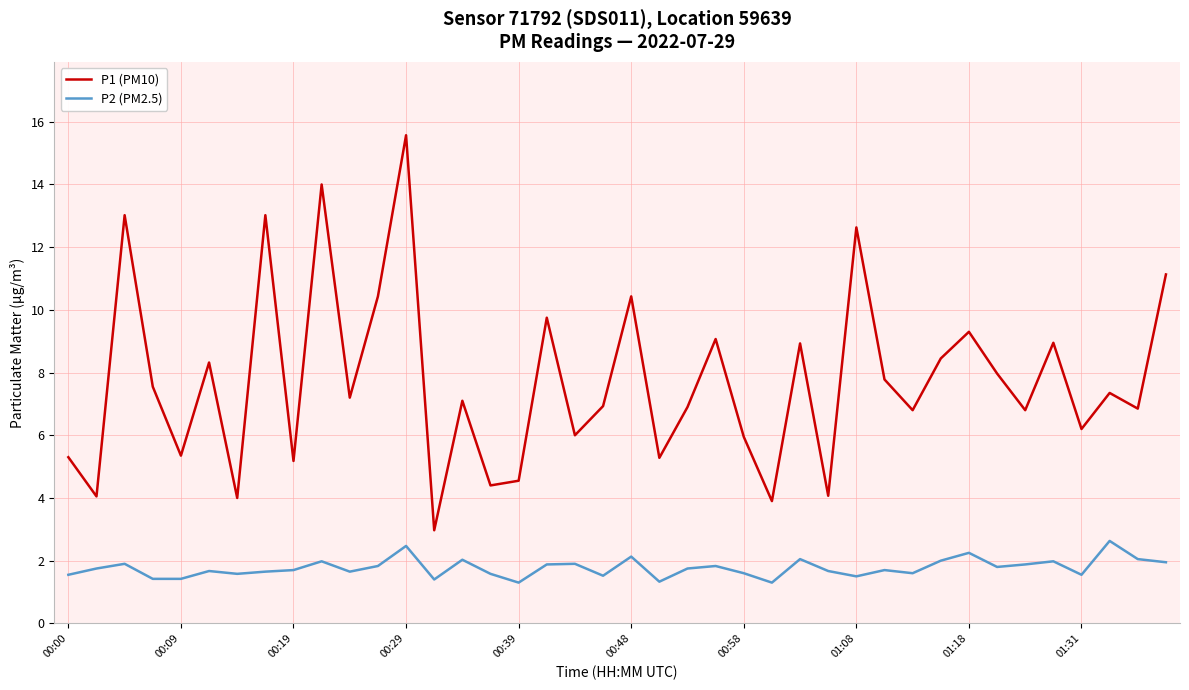

List the series in order of their overall mean, highest first.

P1 (PM10), P2 (PM2.5)